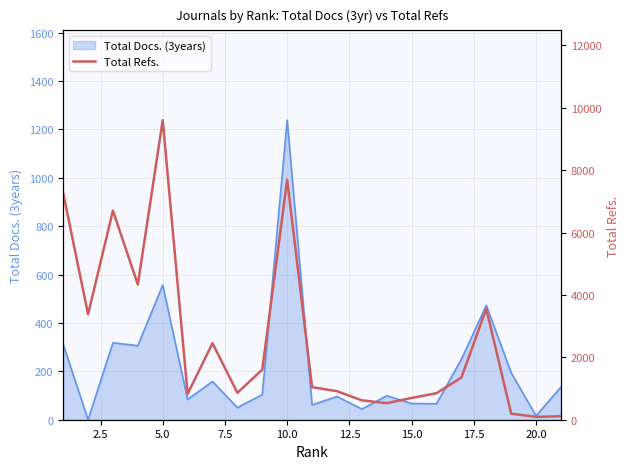

How many interior local peaks (higher than both neighbors) does the data have?

5